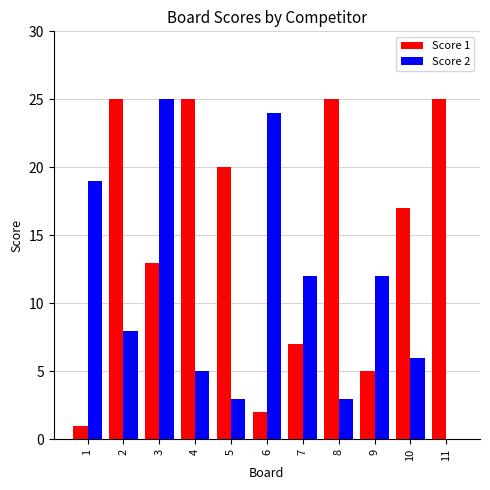

Are the bars grouped side by side (vs. stacked)?

Yes